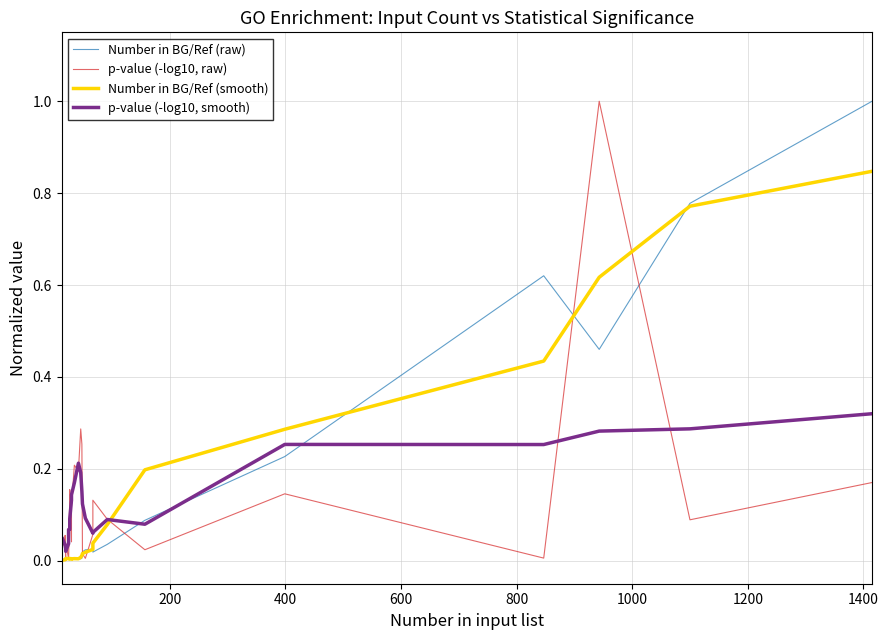

List the series in order of their overall mean, lowest first.

Number in BG/Ref (raw), p-value (-log10, raw), p-value (-log10, smooth), Number in BG/Ref (smooth)